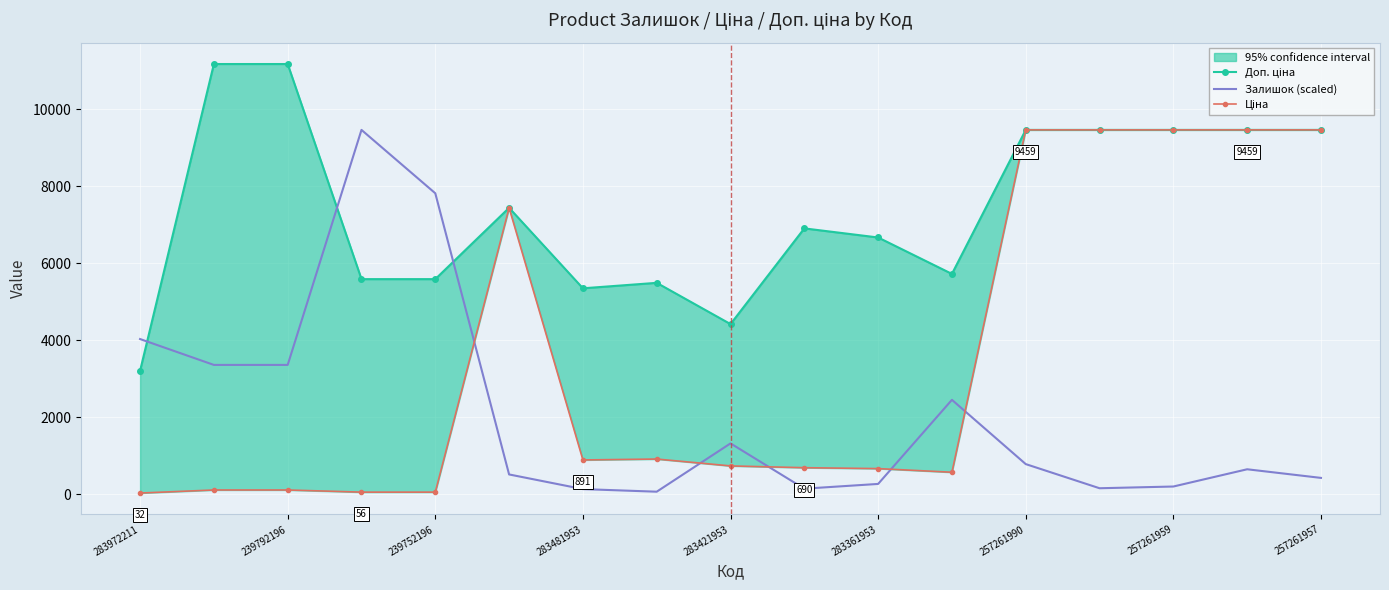

At which category does the chart reach its minimum across all series?

283972211